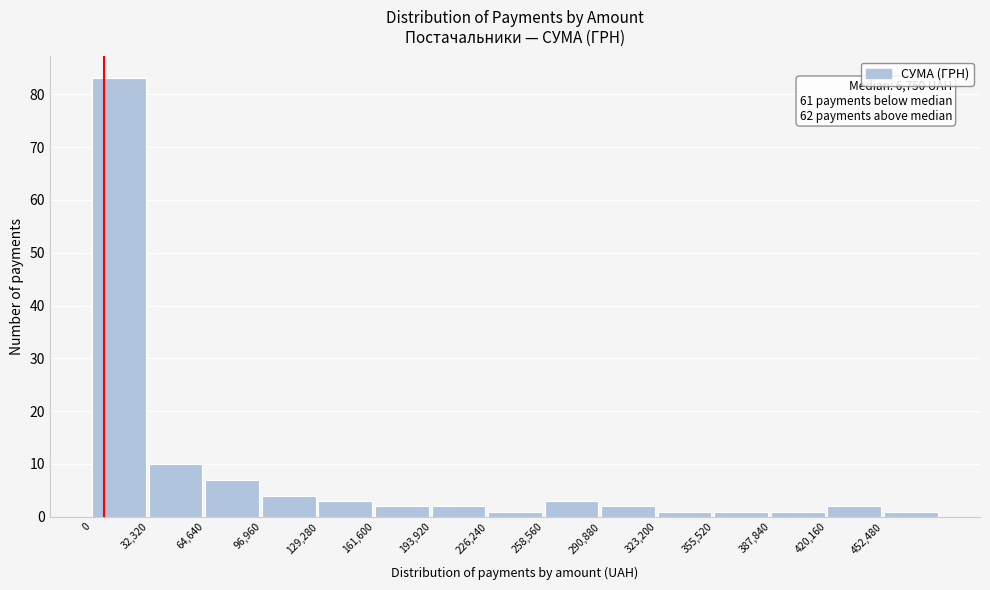

Which range on the x-axis has the tallest bar?

0 to 30000